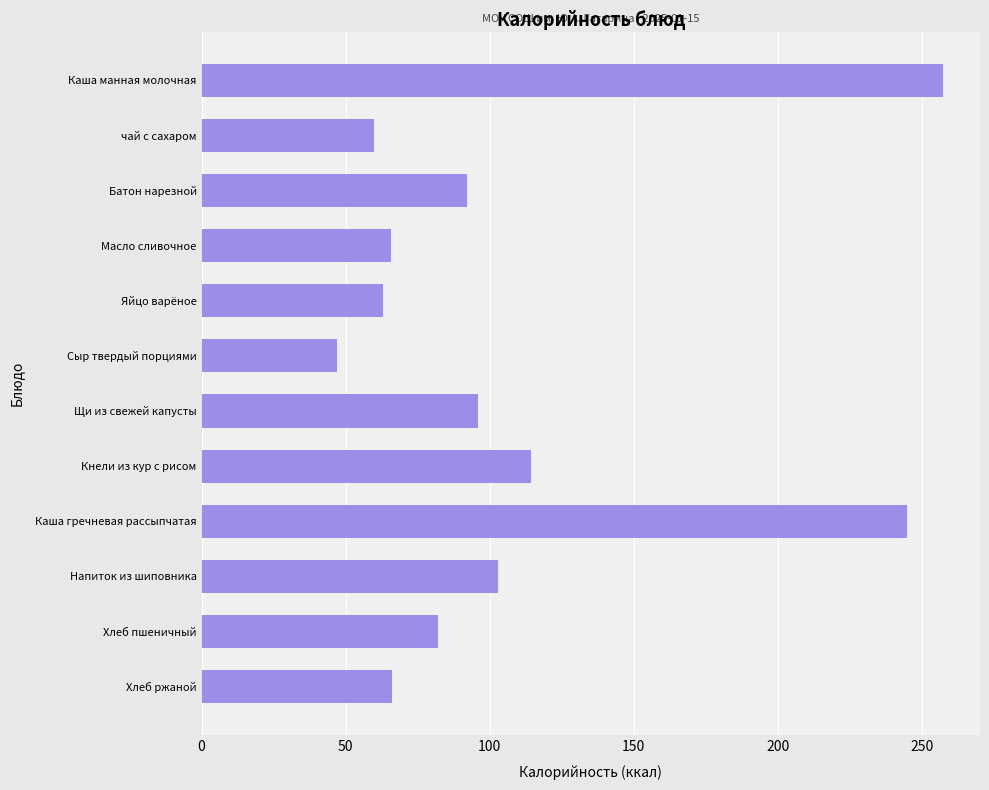

At which category does the chart reach its minimum across all series?

Сыр твердый порциями